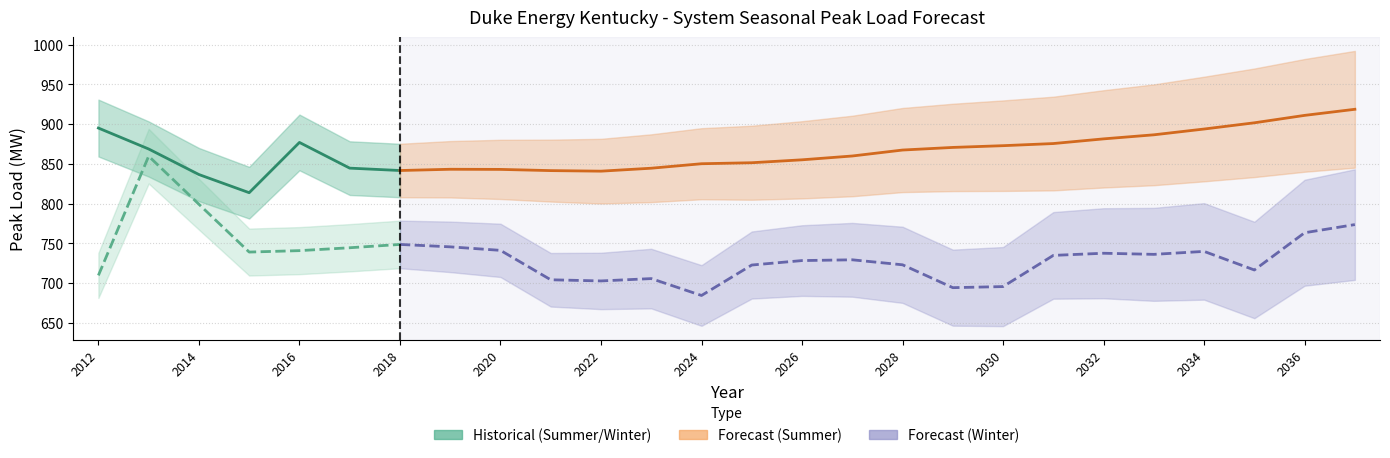

True or false: winter and years cross at least once.

False